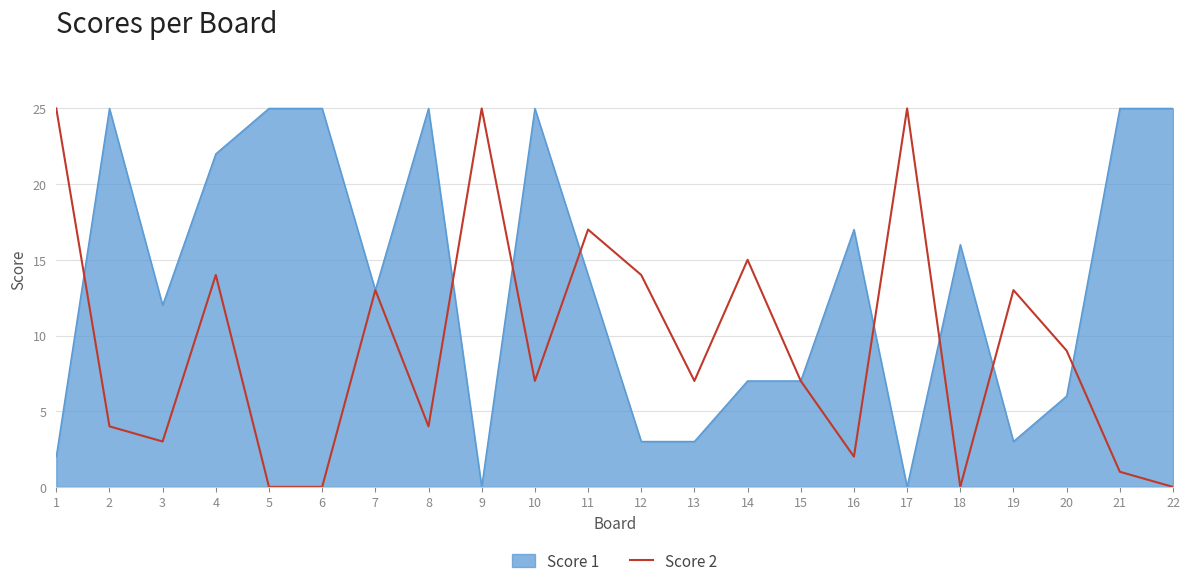

Is this an area chart (filled region under the line)?

No